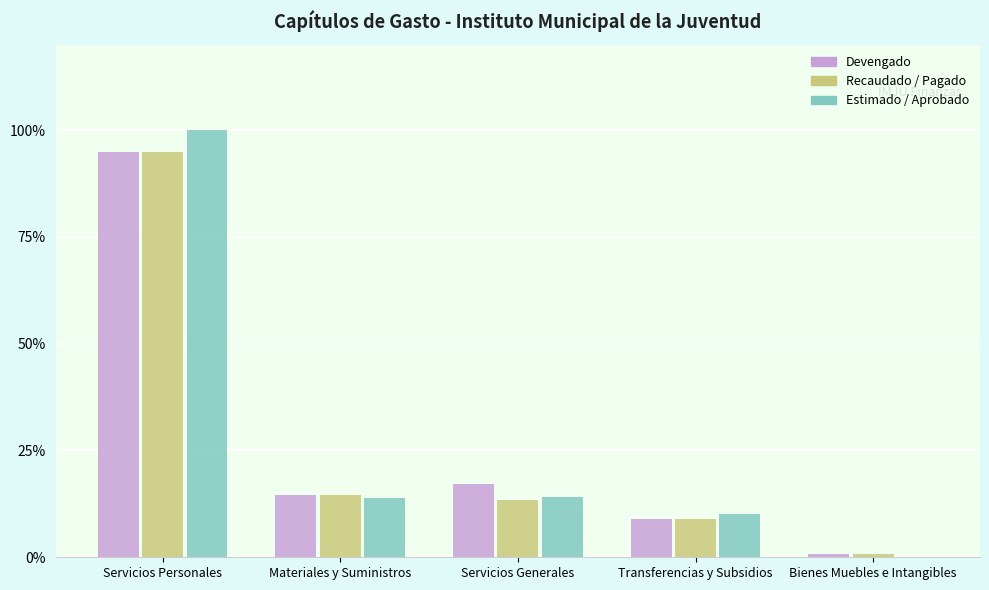

Which series changed the most between Materiales y Suministros and Bienes Muebles e Intangibles?

Estimado / Aprobado